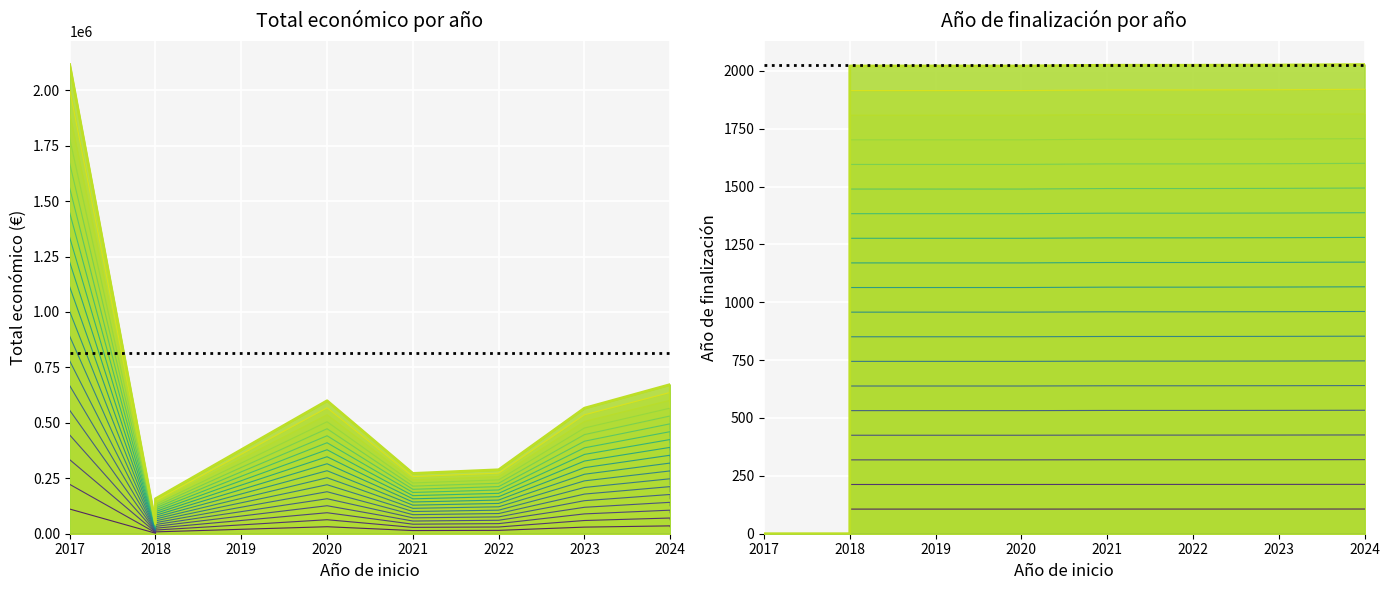

Which label corresponds to the smallest value in the chart?

2017